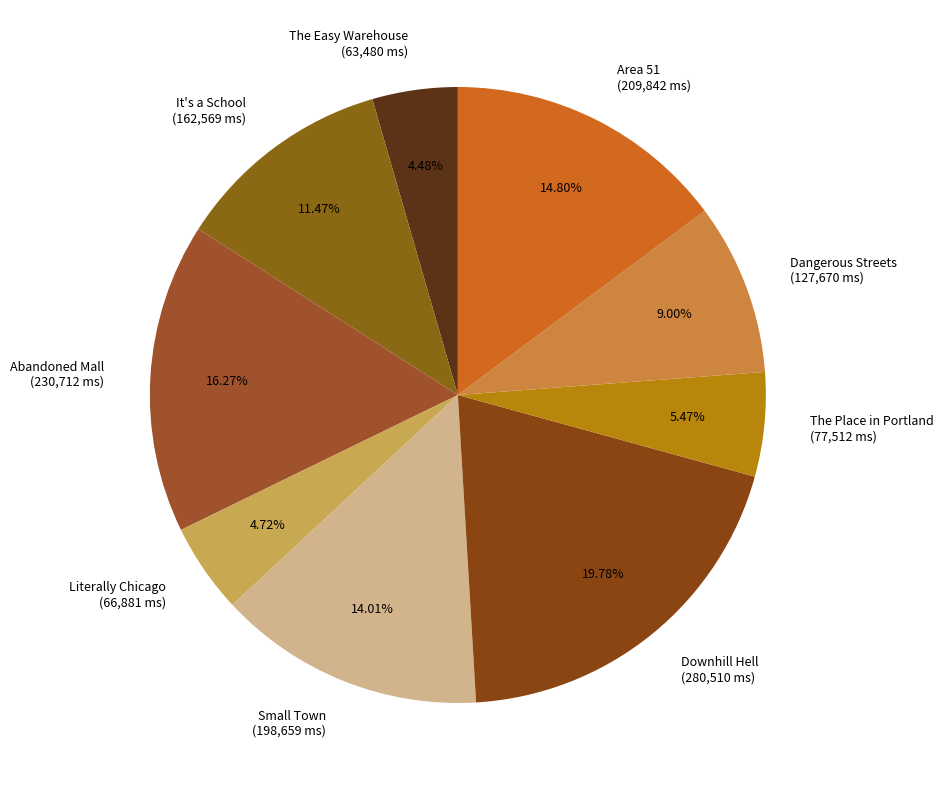

To the nearest percent, what portion does It's a School represent?

11%